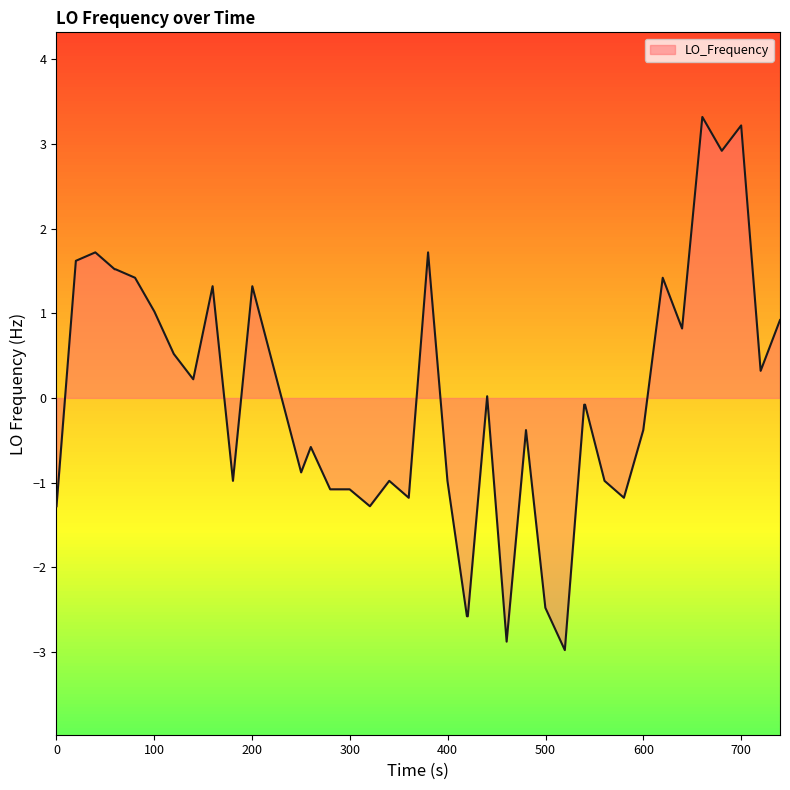

What is the difference between the maximum and minimum values?

6.3